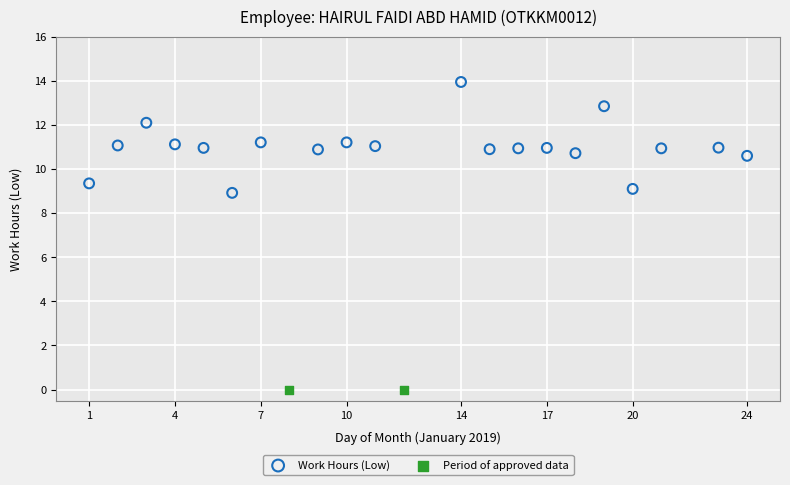

What are all the series names shown in the legend?

Work Hours (Low), Period of approved data